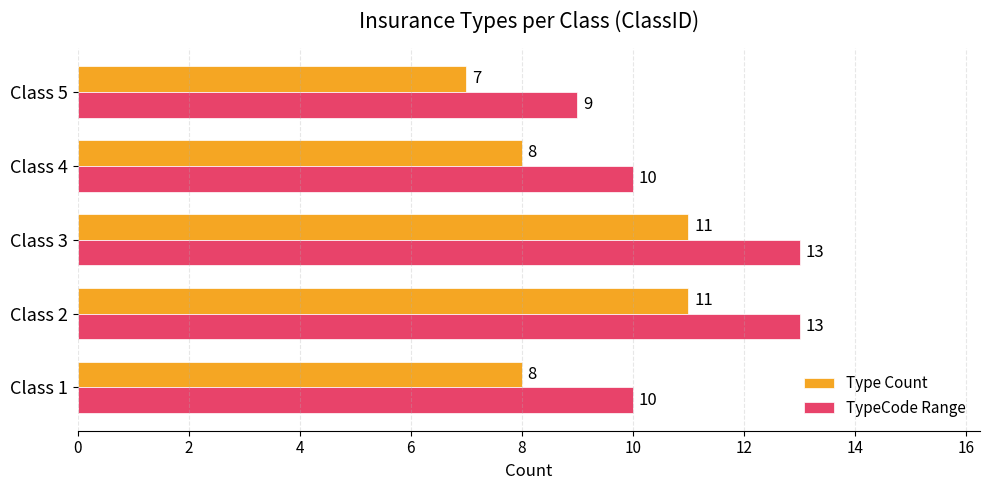

What is the minimum value shown in the chart?

7